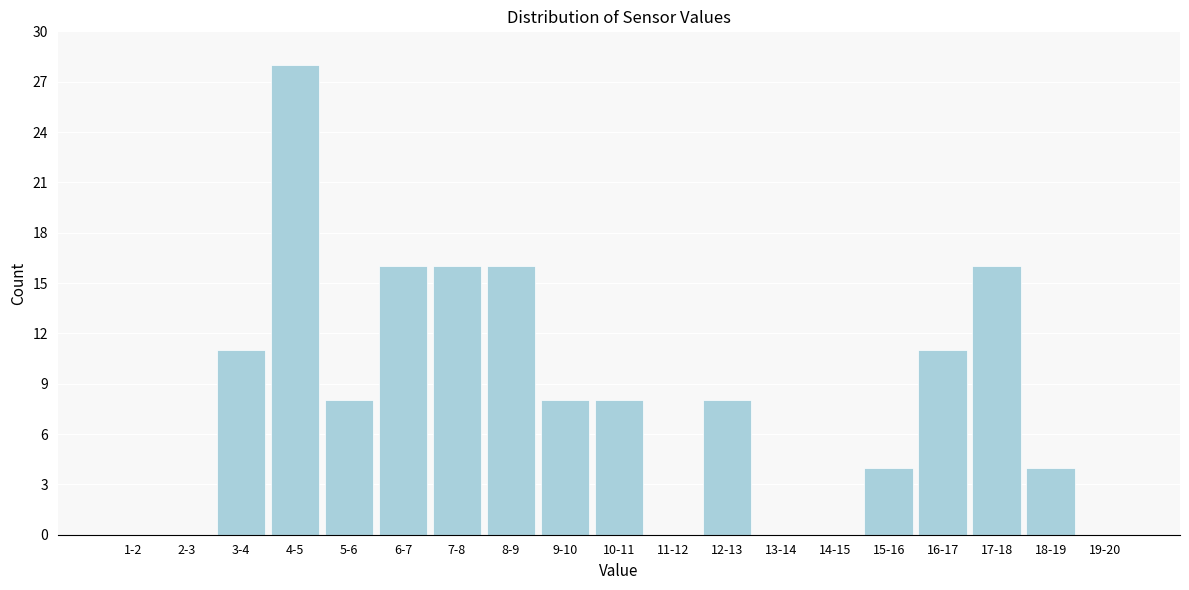

Reading left to right, what are all the values shown in this chart?

1-2=0	2-3=0	3-4=11	4-5=28	5-6=8	6-7=16	7-8=16	8-9=16	9-10=8	10-11=8	11-12=0	12-13=8	13-14=0	14-15=0	15-16=4	16-17=11	17-18=16	18-19=4	19-20=0